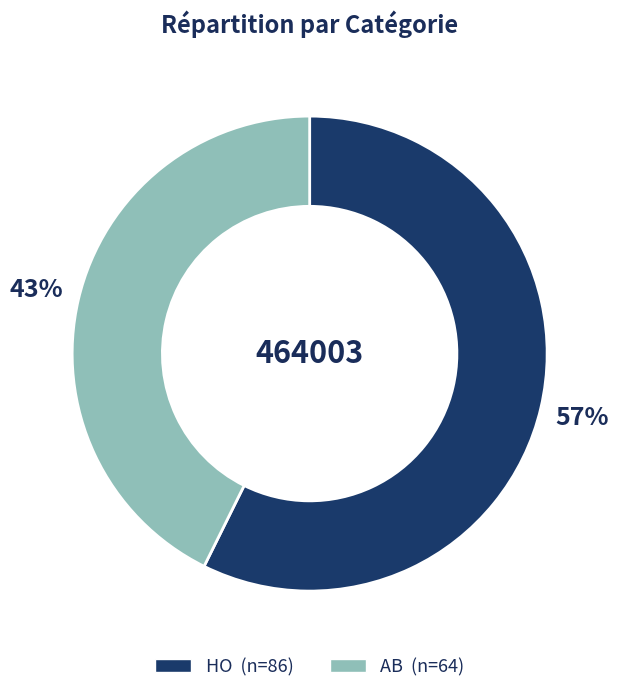

Between AB and HO, which is larger?

HO